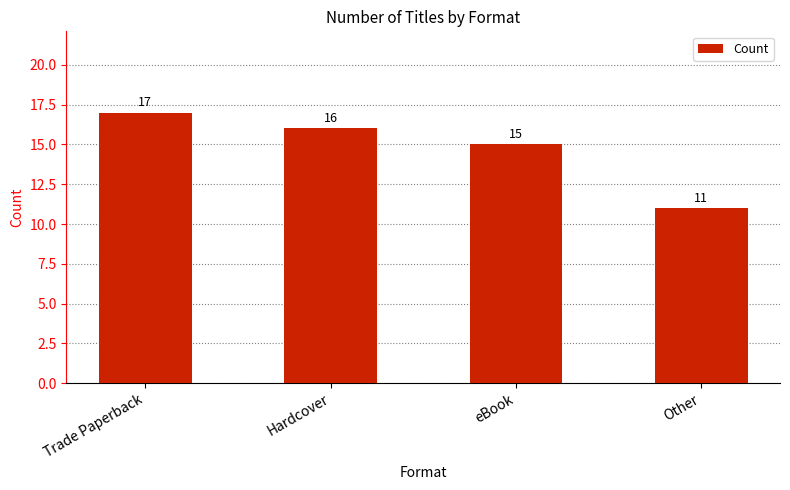

Reading left to right, list all the values displayed in this chart.

17	16	15	11